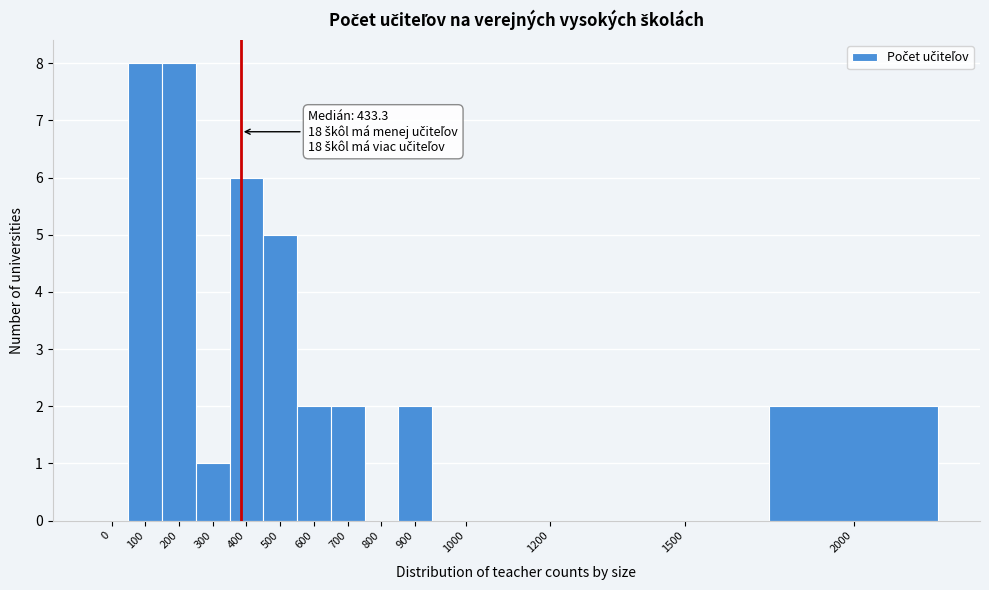

Reading left to right, what are all the values shown in this chart?

0=0	100=8	200=8	300=1	400=6	500=5	600=2	700=2	800=0	900=2	1000=0	1200=0	1500=0	2000=2